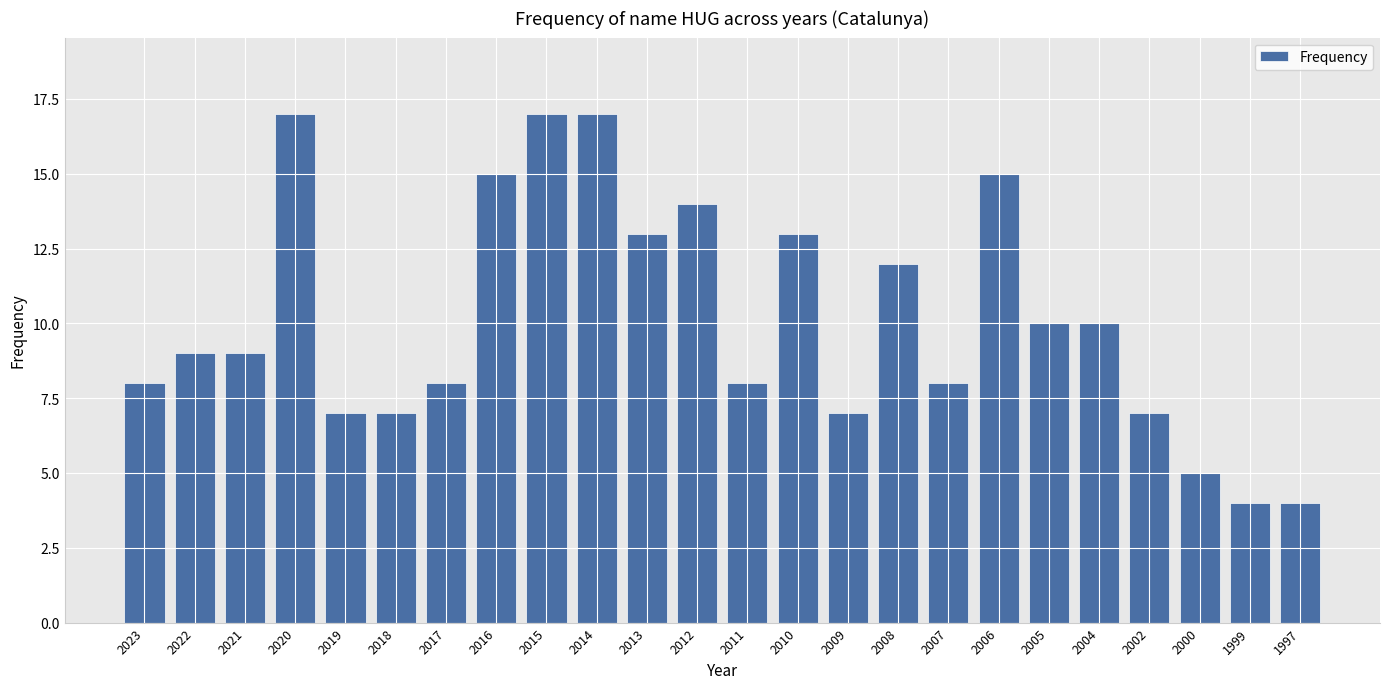

The chart shows a value of 12 at 2021. True or false?

False